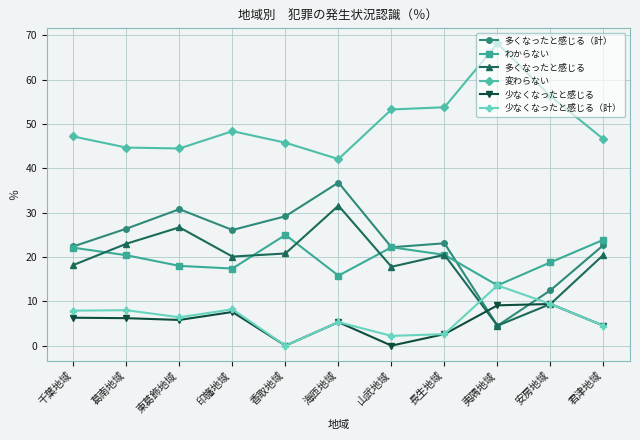

What is the minimum value for わからない?

13.6